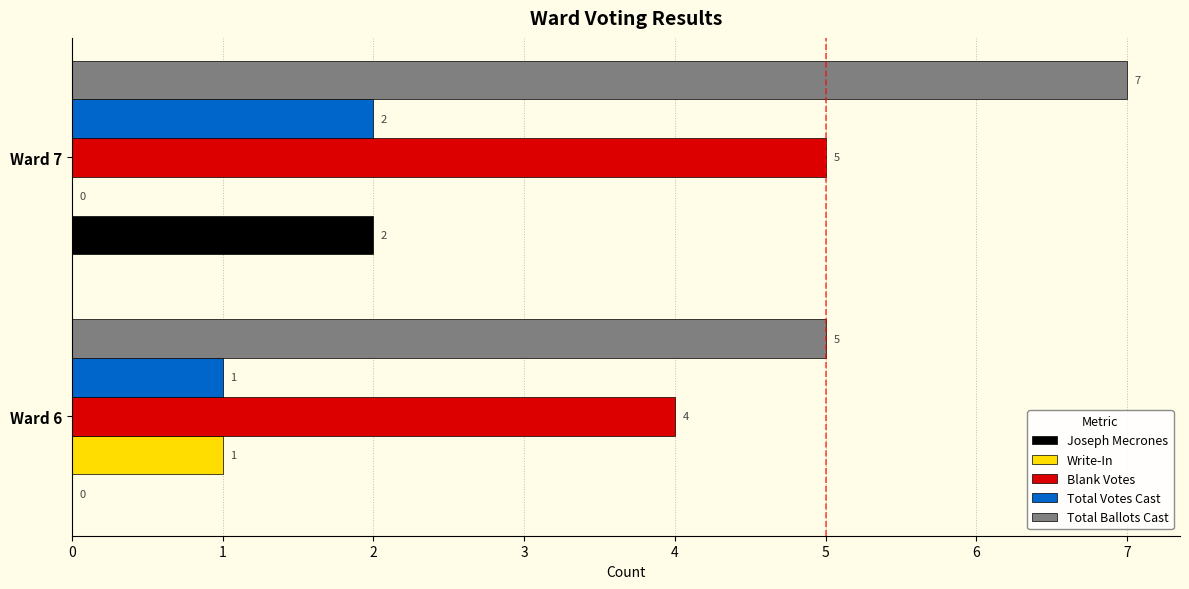

What is the greatest value displayed?

7